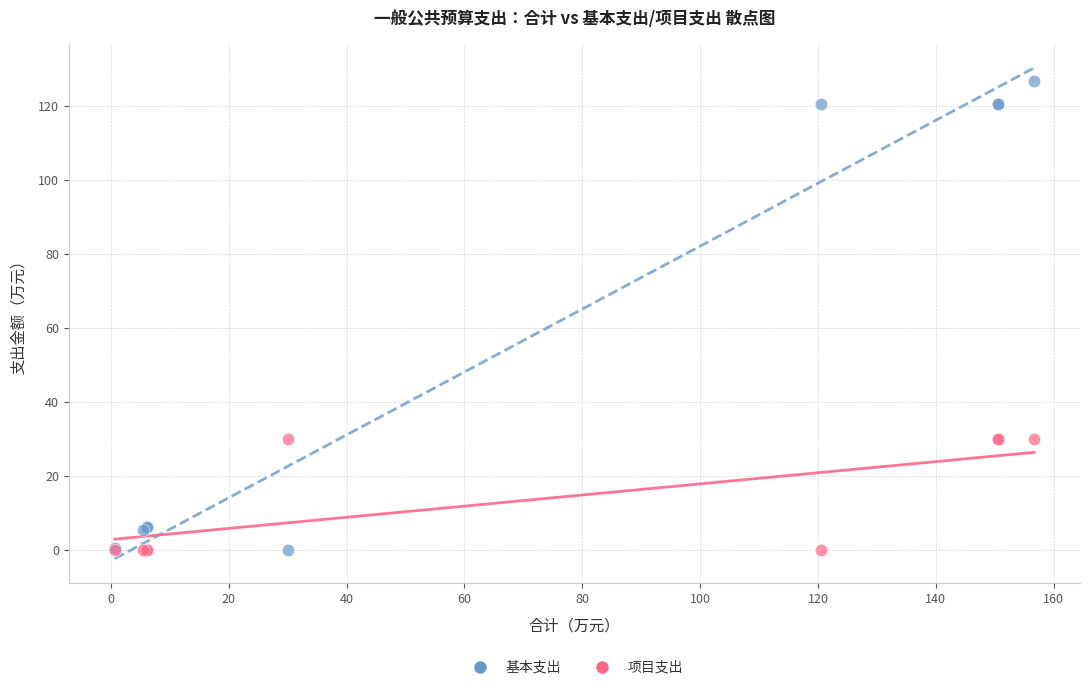

What is the X range (max minus min) for the scatter plot?

156.0